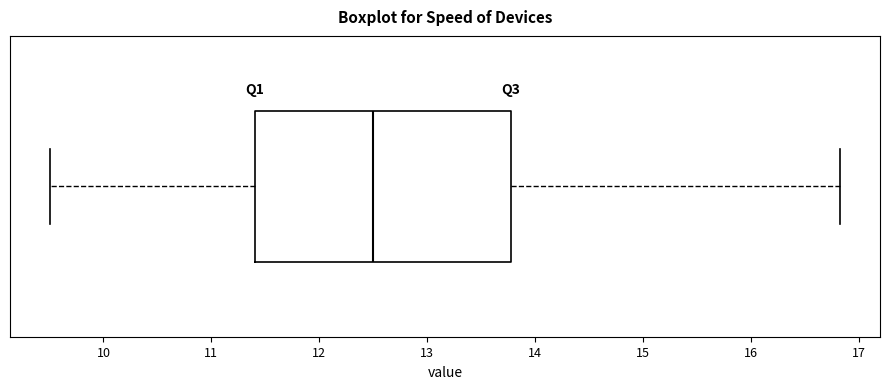

Where is the right edge of the box on the x-axis? The values are not printed on the chart, so give them approximately, as read against the axis.

13.8